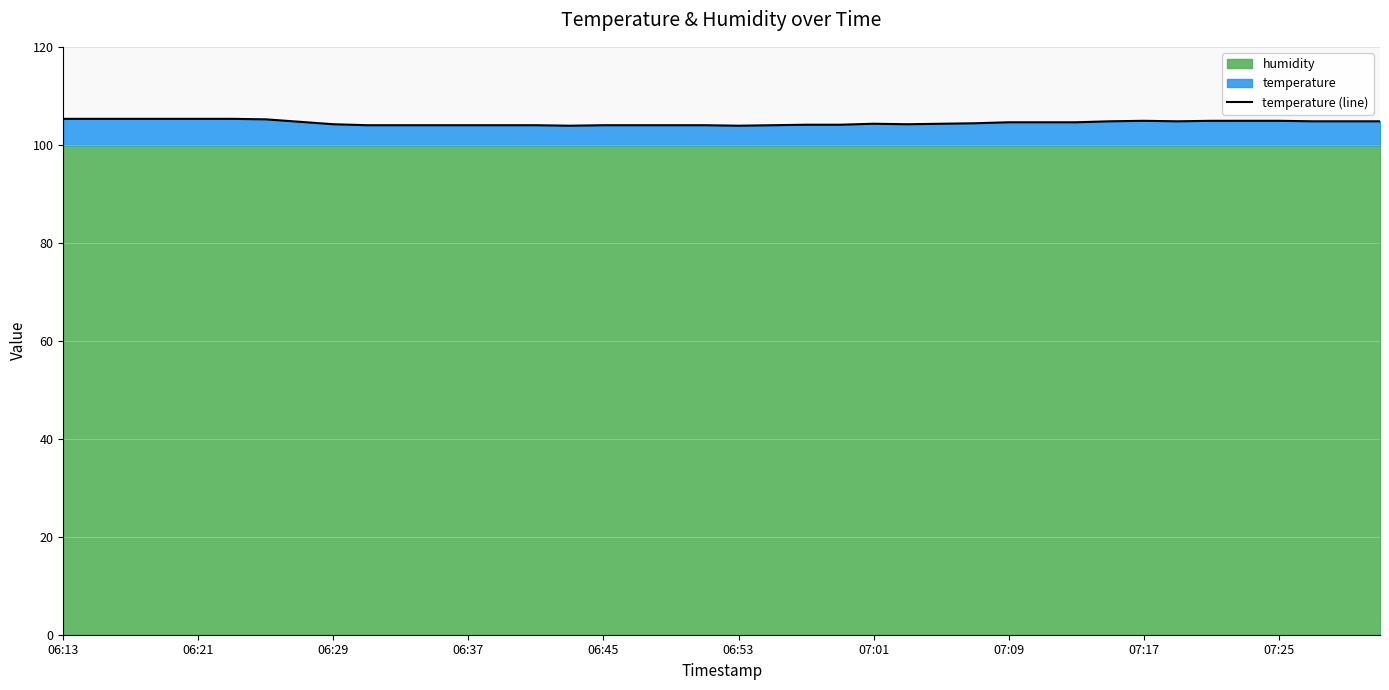

True or false: temperature (line) has a value of 104.0 at 06:45.

True